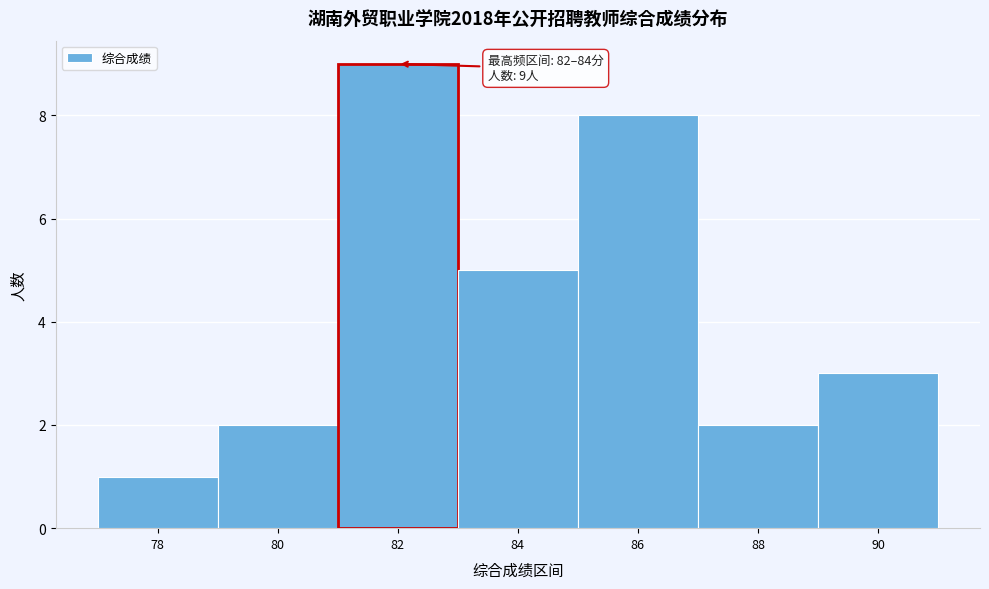

Reading left to right, transcribe all the data shown in this chart.

1	2	9	5	8	2	3